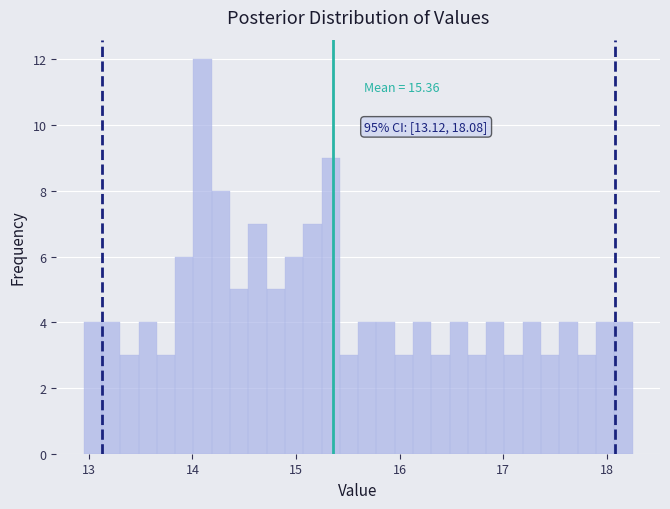

Read against the x-axis, roughly where is the centre of the tallest bar?

14.1